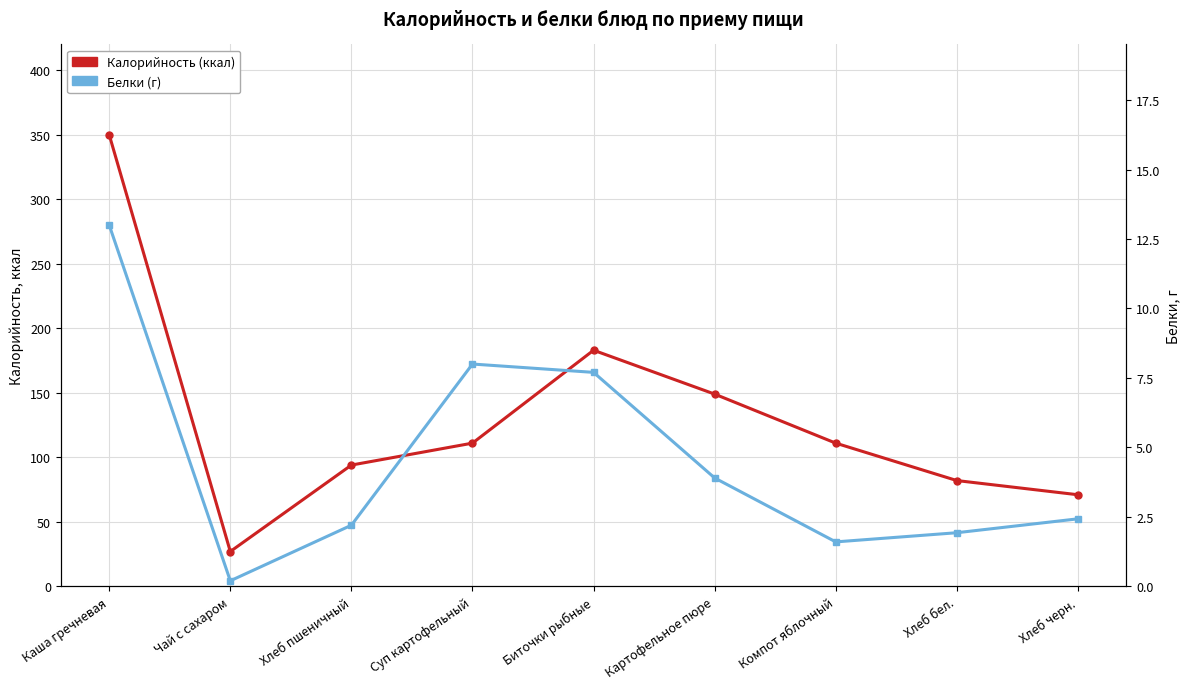

The value of Белки (г) at Хлеб бел. is 3.3. True or false?

False